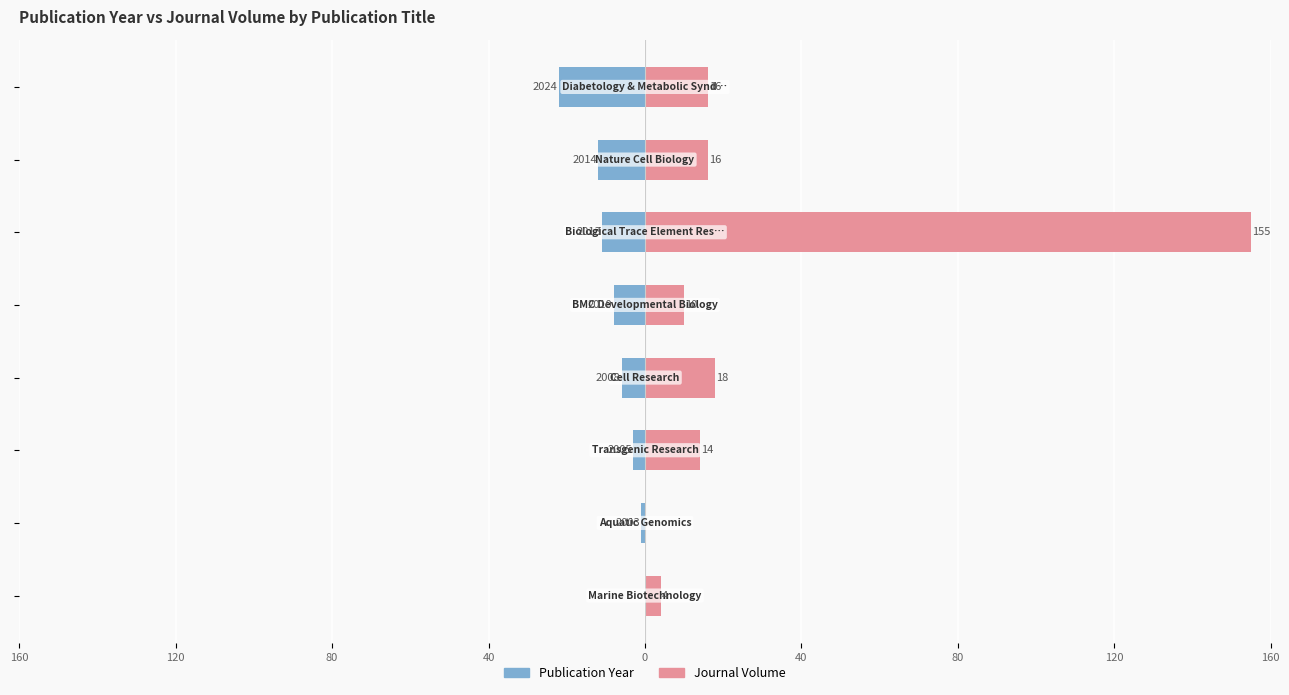

Reading left to right, extract all data points from this chart.

Publication Year: 160=-22	120=-12	80=-11	40=-8	0=-6	40=-3	80=-1	120=0
Journal Volume: 160=16	120=16	80=155	40=10	0=18	40=14	80=0	120=4